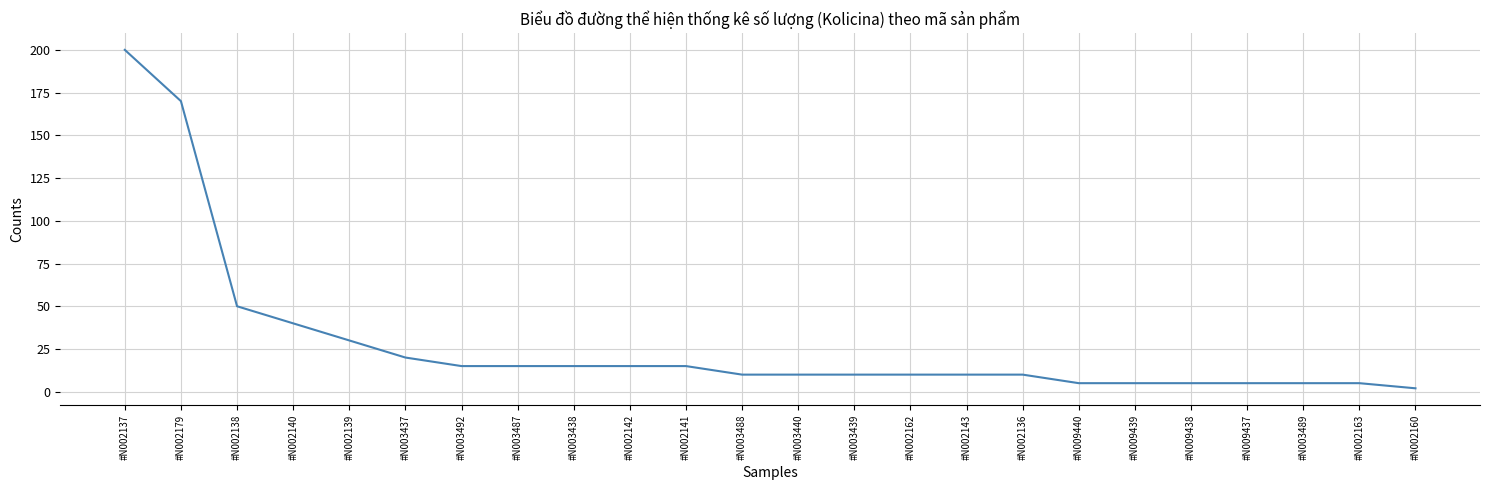

What position from the left is #N009437?

21